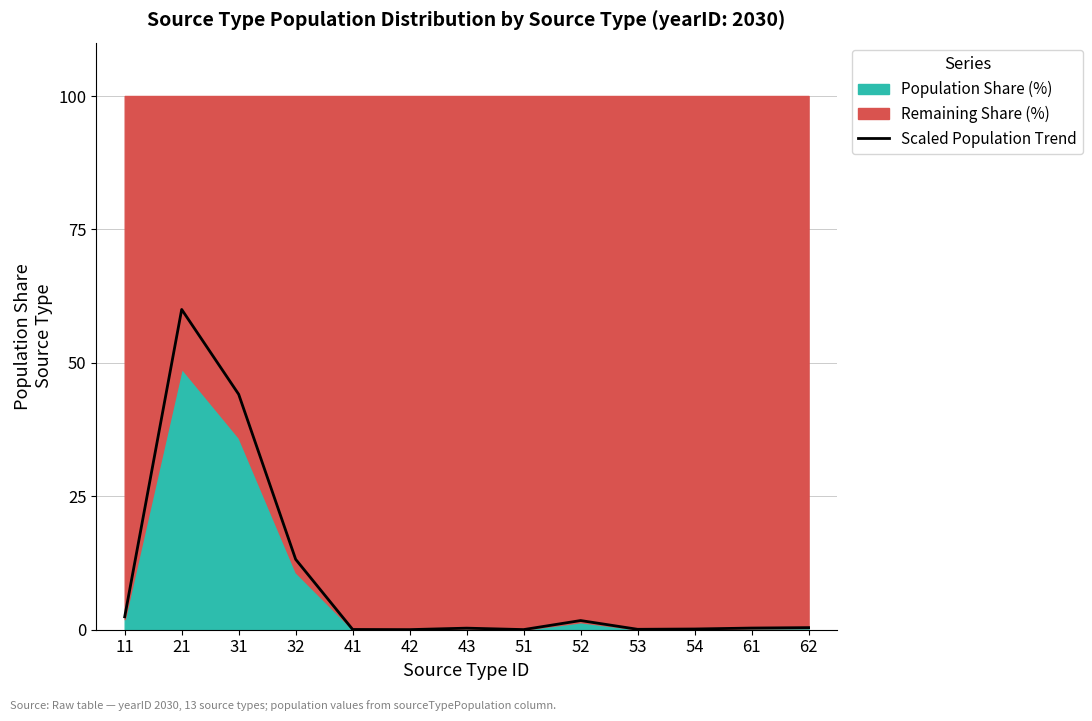

The value at 43 is 0.3. True or false?

True